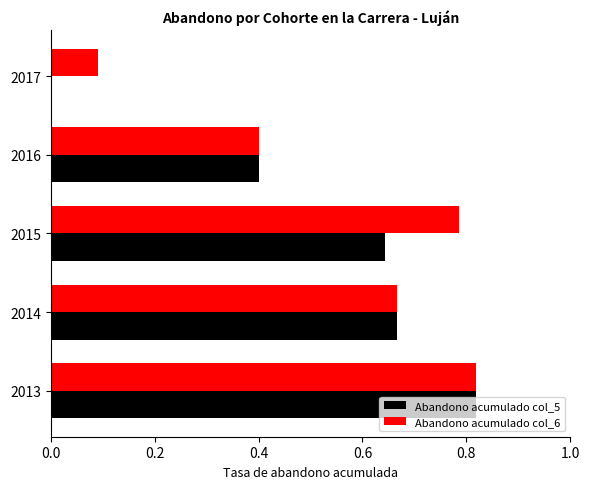

What are all the series names shown in the legend?

Abandono acumulado col_5, Abandono acumulado col_6